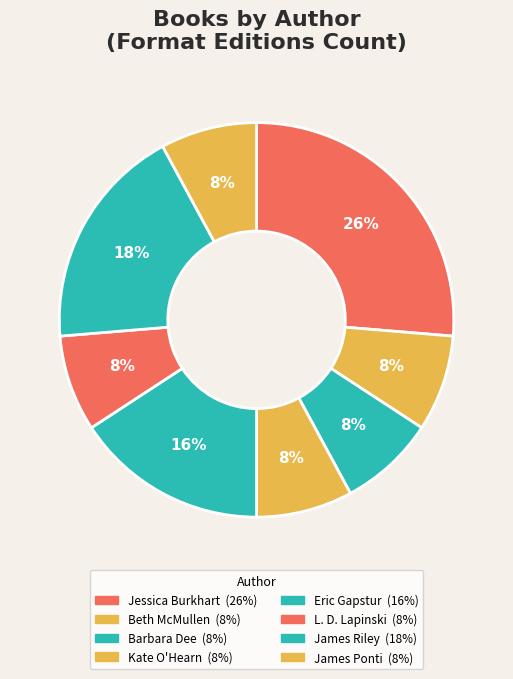

How many slices are in this pie chart?

8